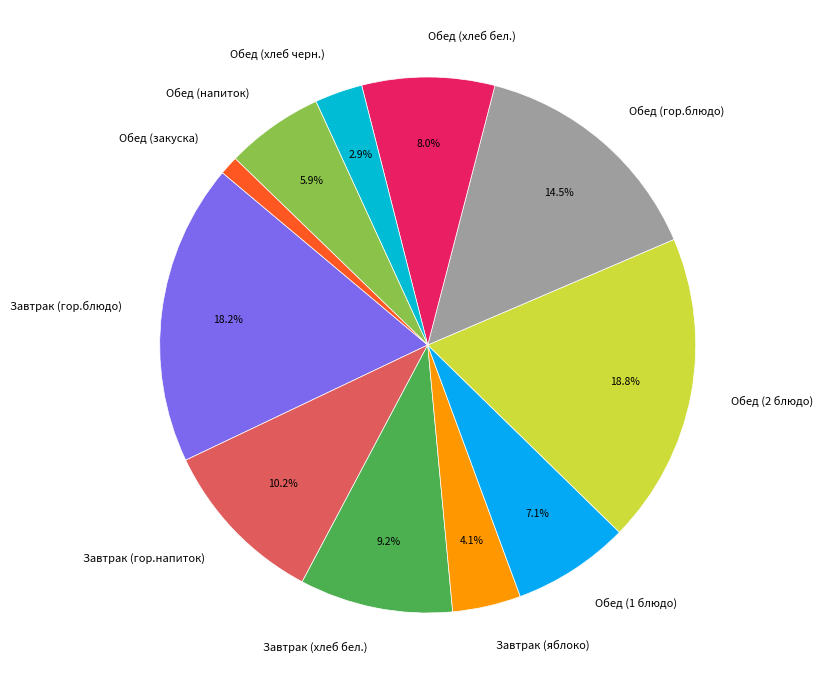

Between Обед (хлеб бел.) and Обед (1 блюдо), which is larger?

Обед (хлеб бел.)